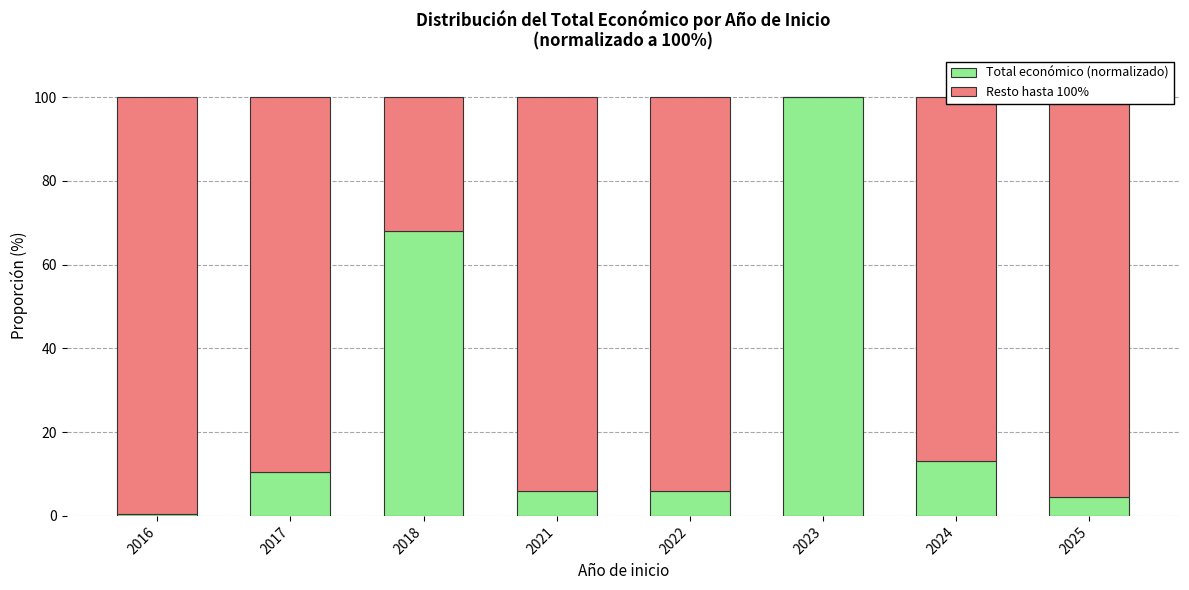

At which label is Total económico (normalizado) closest to 50?

2018